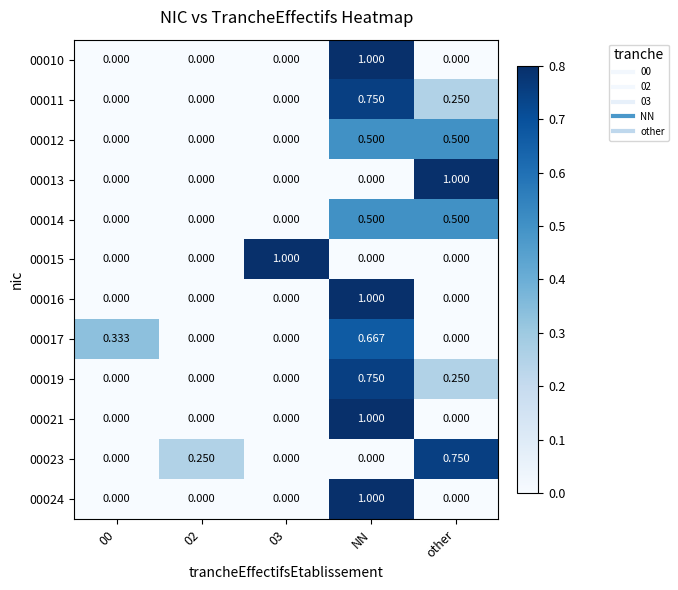

Which category has the highest value in the 00019 series?

NN